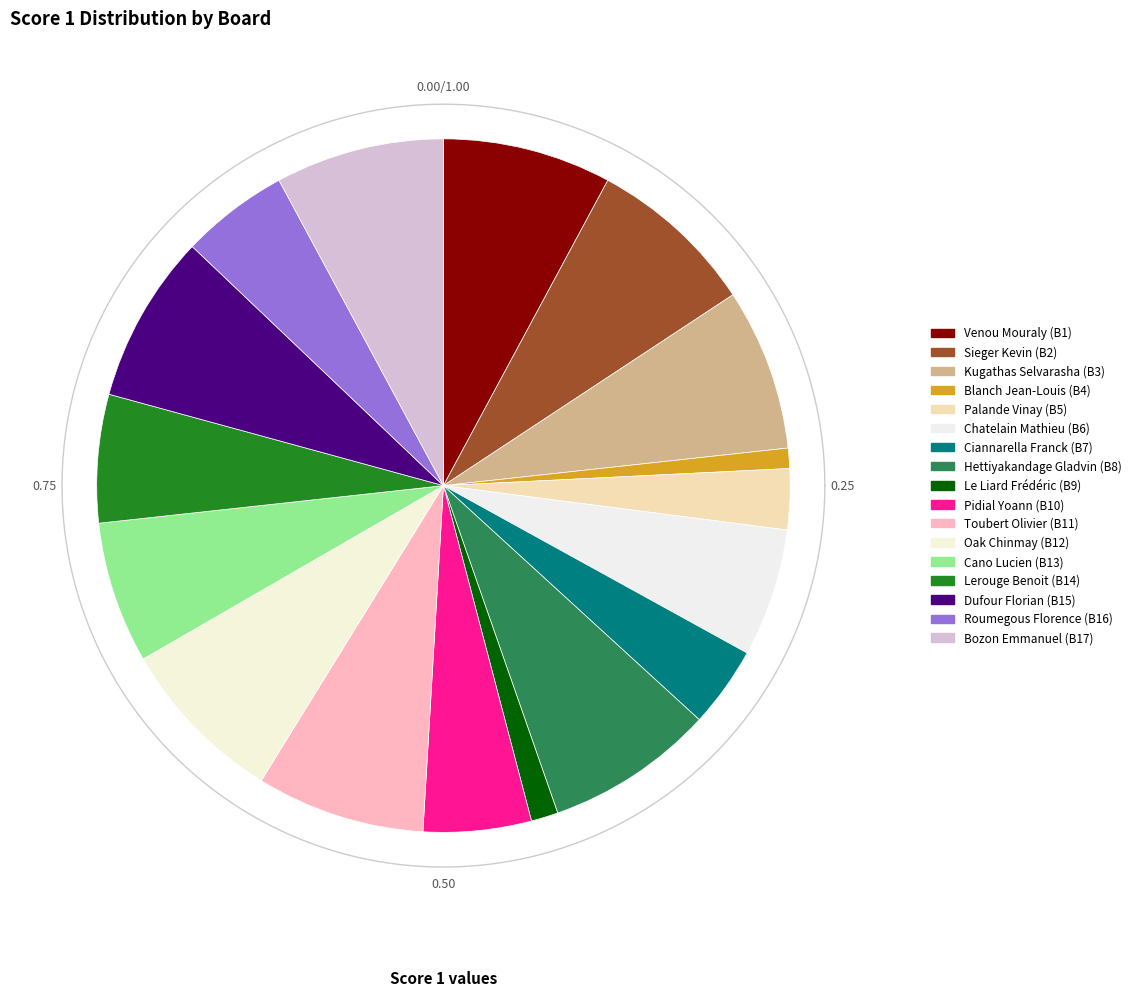

What is the smallest slice in the pie chart?

Board 4 (Blanch Jean-Louis)